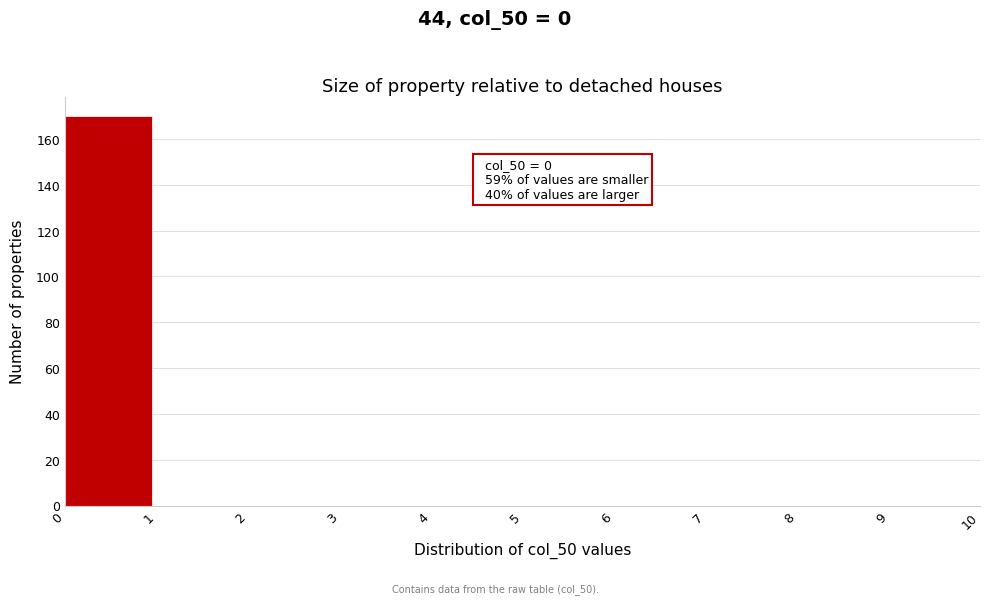

Over which range of the x-axis is the bar tallest?

0 to 1